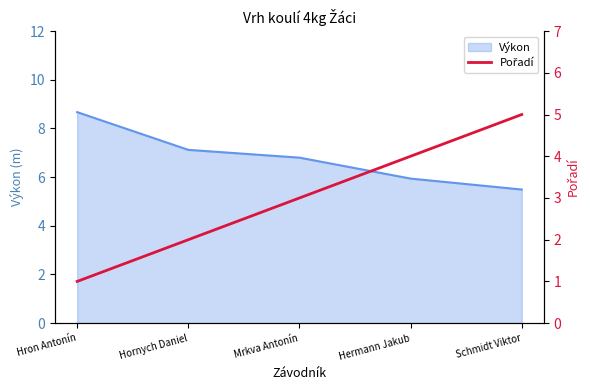

How many values are below 3?

2